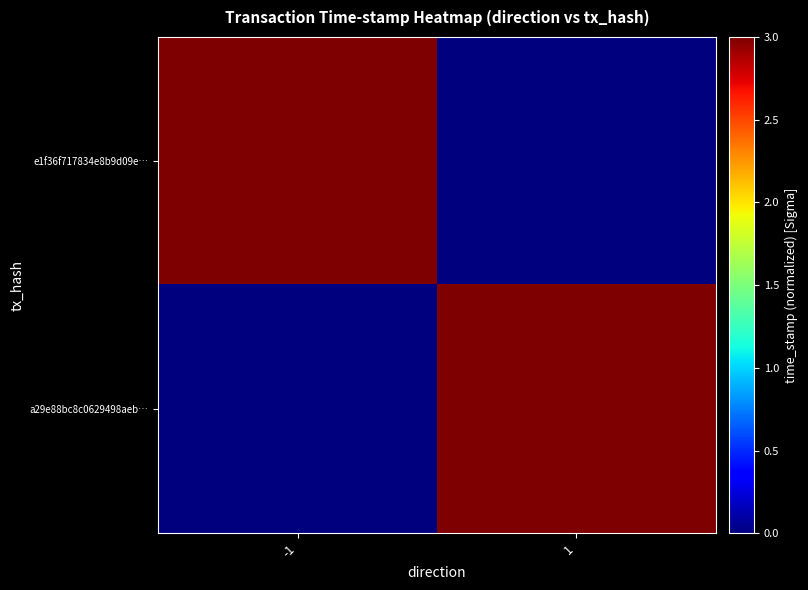

Reading left to right, transcribe all the data shown in this chart.

e1f36f717834e8b9d09e…: -1=3.0	1=0.0
a29e88bc8c0629498aeb…: -1=0.0	1=3.0